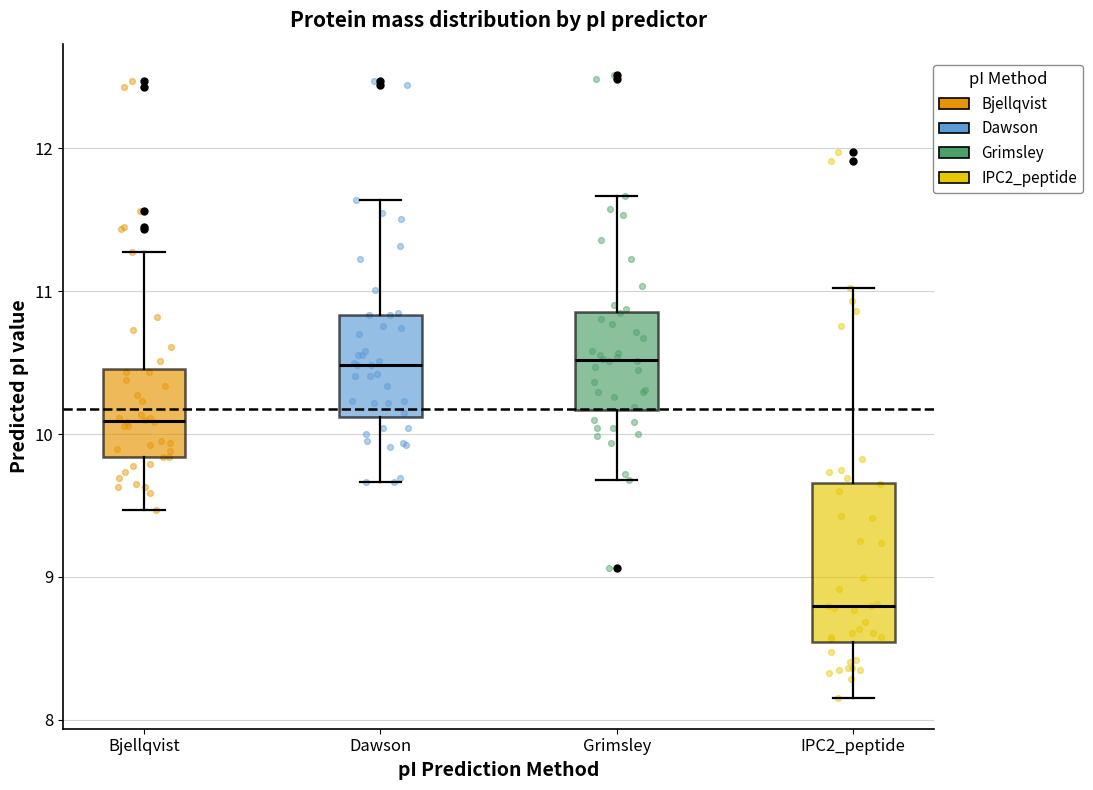

Where is the upper edge of the box for Grimsley on the y-axis? The values are not printed on the chart, so give them approximately, as read against the axis.

10.9